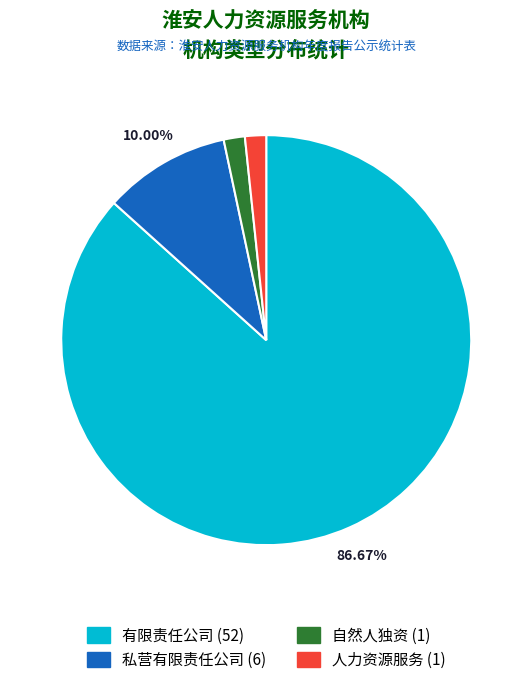

Which category has the biggest portion of the pie?

有限责任公司